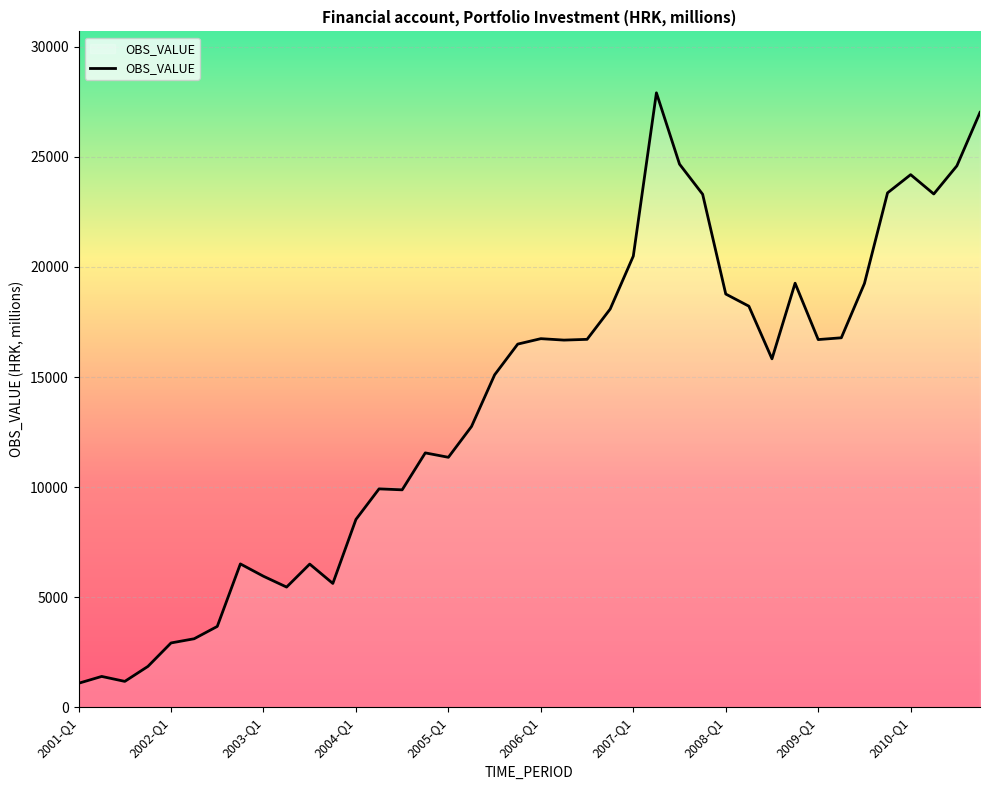

What is the difference between the maximum and minimum values?

26829.0